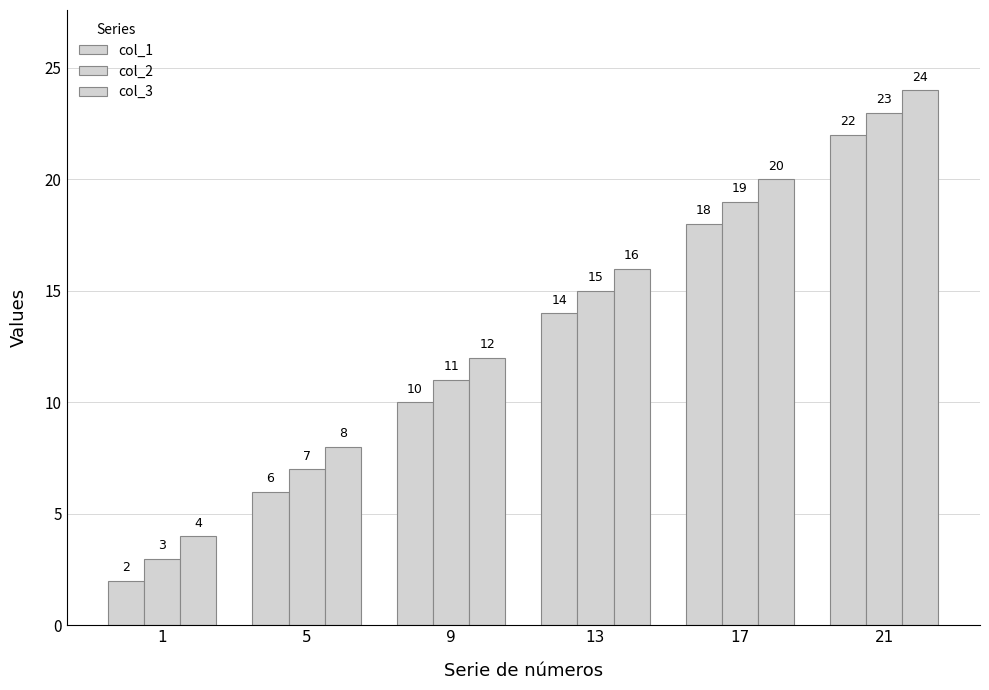

What is the average value of the col_3 series?

14